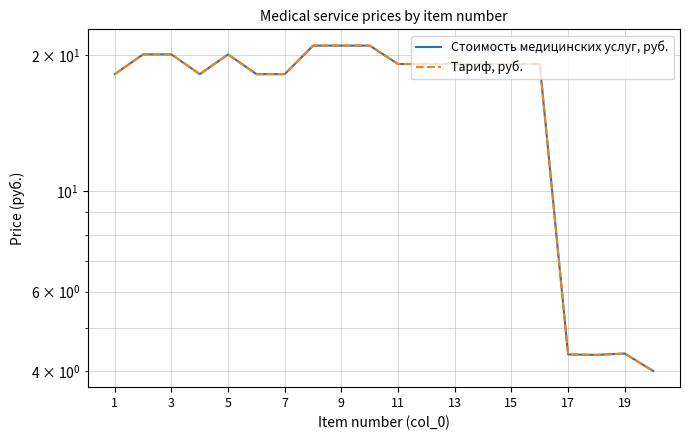

How many interior local peaks does the Тариф, руб. series have?

2